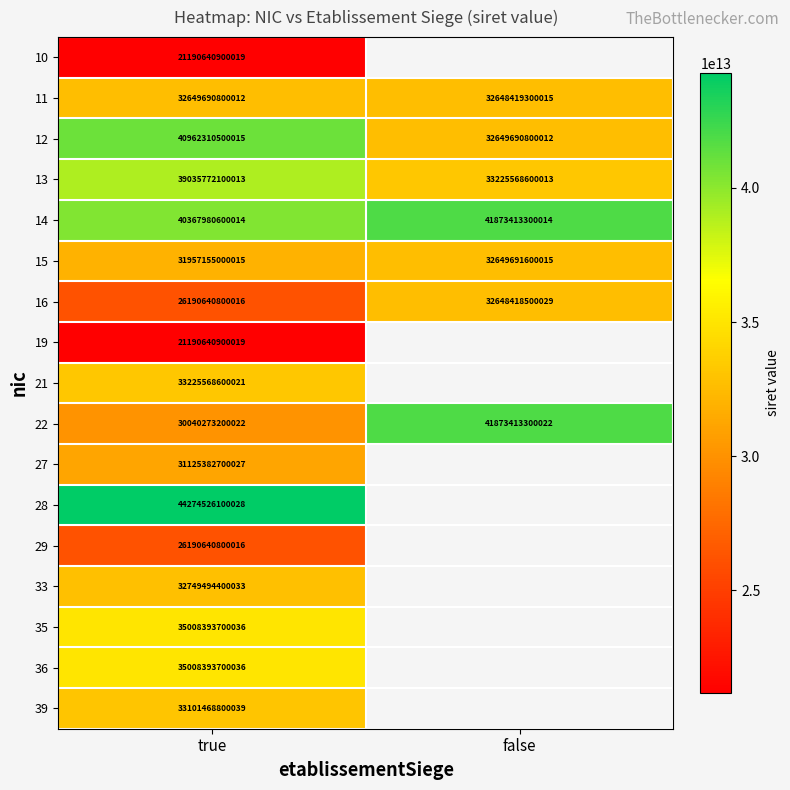

The value of 12 at false is 32649690800012. True or false?

True